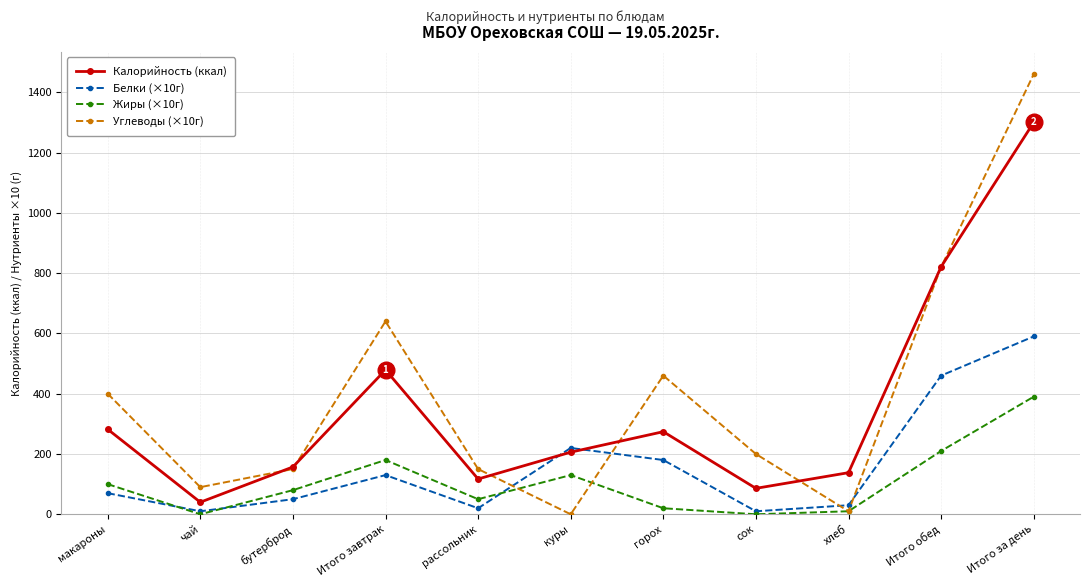

True or false: Жиры (×10г) has more than 1 interior local peaks.

True